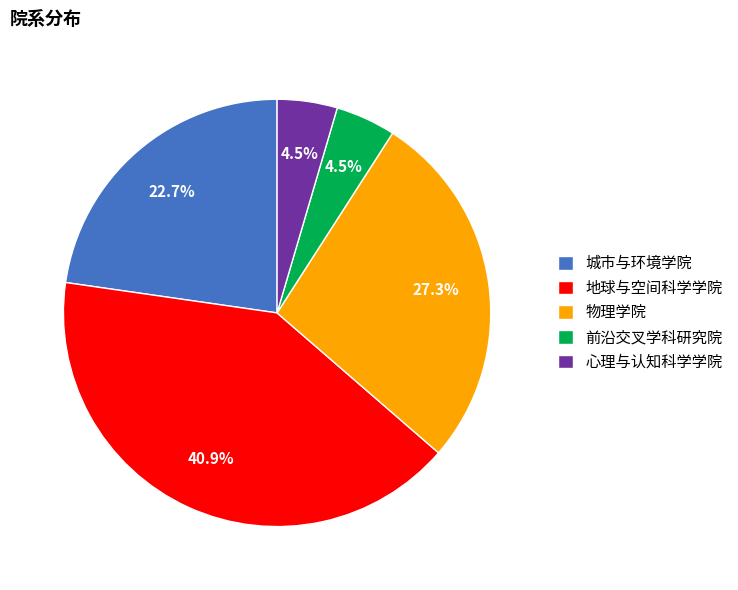

How much of the chart is everything except 城市与环境学院?

77.3%